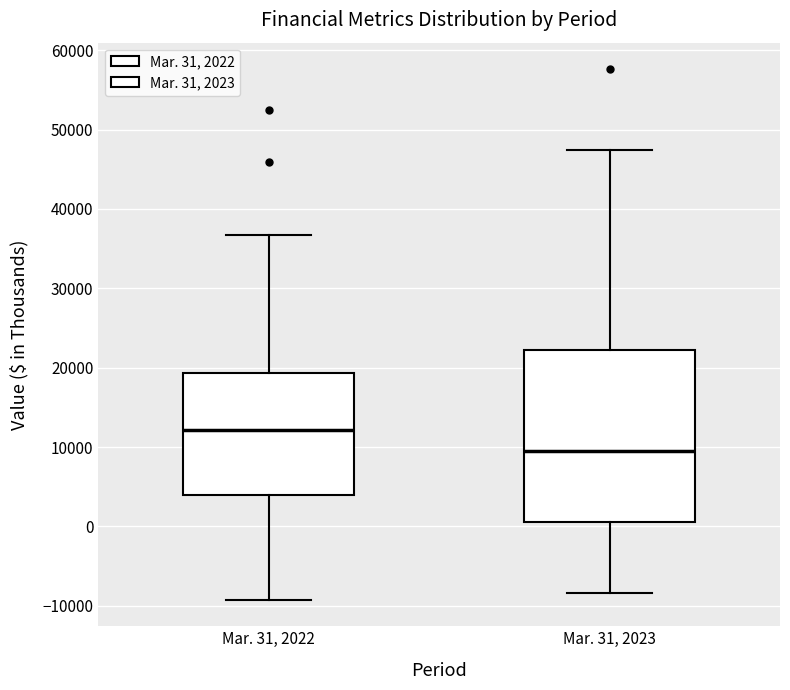

Where is the upper edge of the box for Mar. 31, 2022 on the y-axis? The values are not printed on the chart, so give them approximately, as read against the axis.

19000